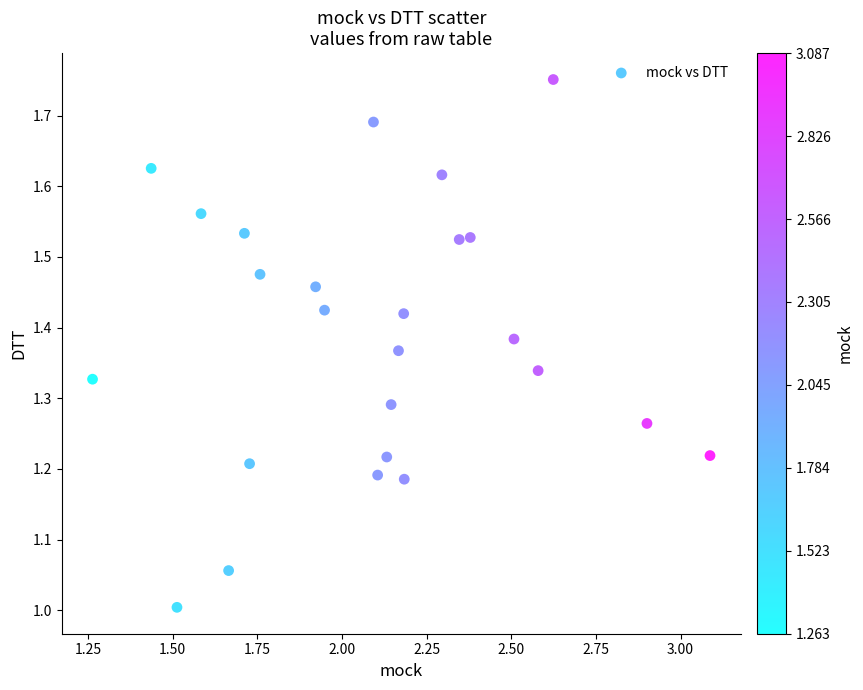

What is the range of Y values (max minus min)?

0.7